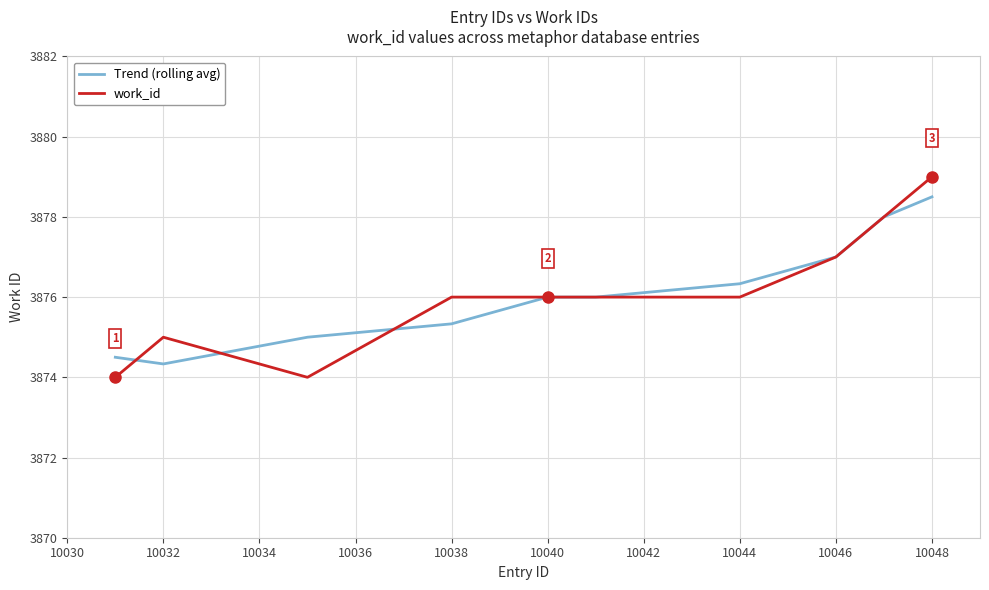

Rank the series by their maximum value, from highest to lowest.

work_id, Trend (rolling avg)